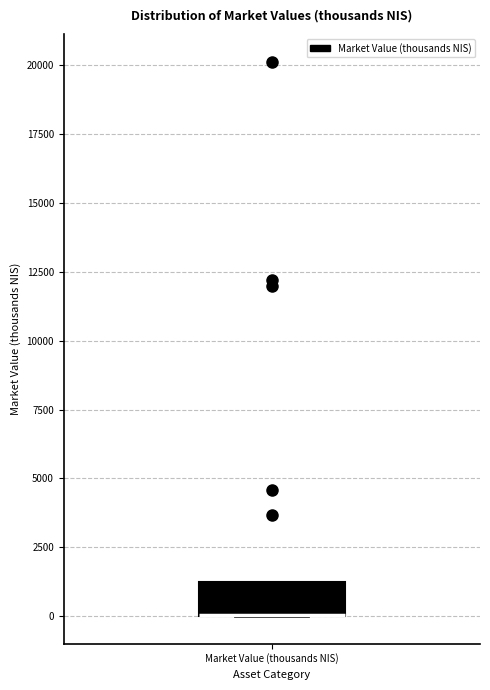

Where is the lower edge of the box for Market Value (thousands NIS) on the y-axis? The values are not printed on the chart, so give them approximately, as read against the axis.

0